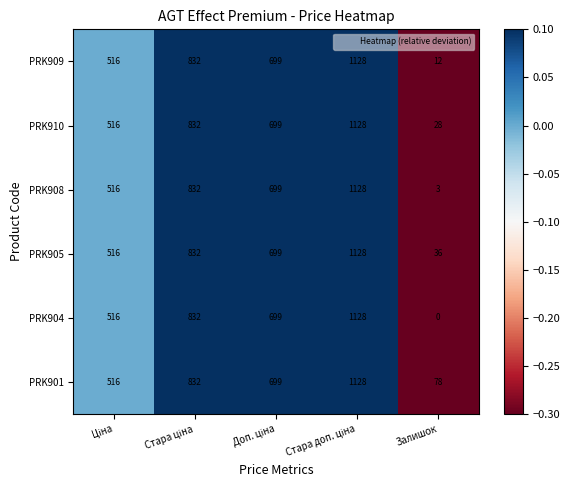

Which series has the largest range (max minus min)?

PRK904